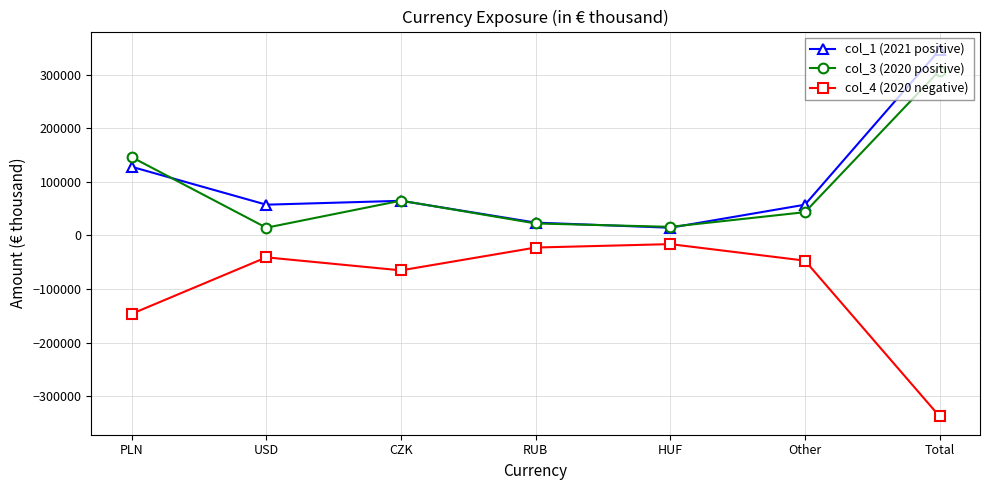

At which label does col_1 (2021 positive) first exceed 57494?

PLN